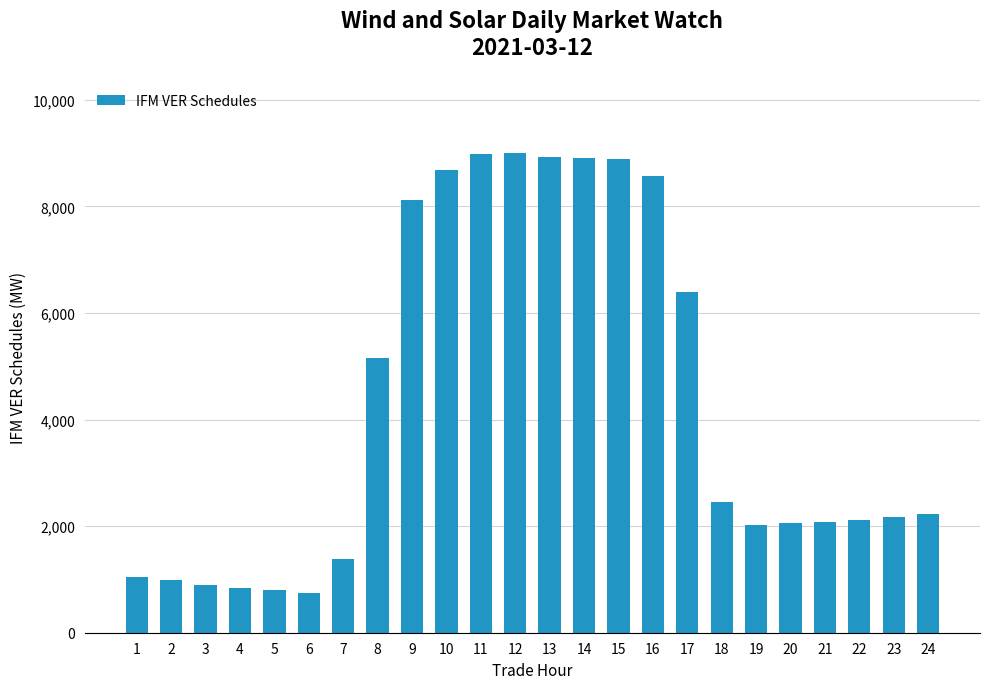

How many data points does each series have?

24